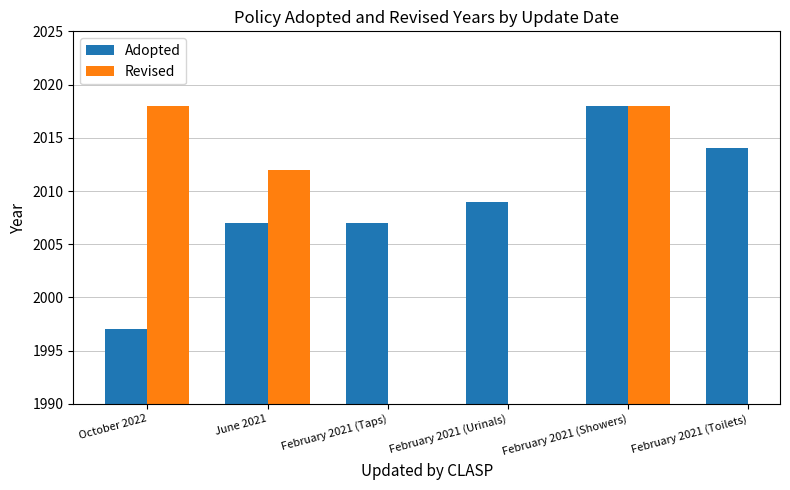

What position from the right is October 2022?

6